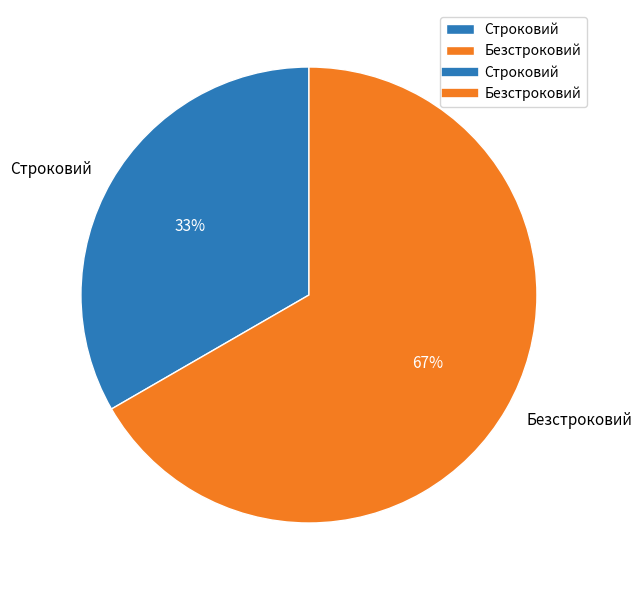

Does Безстроковий account for over 50% of the chart?

Yes